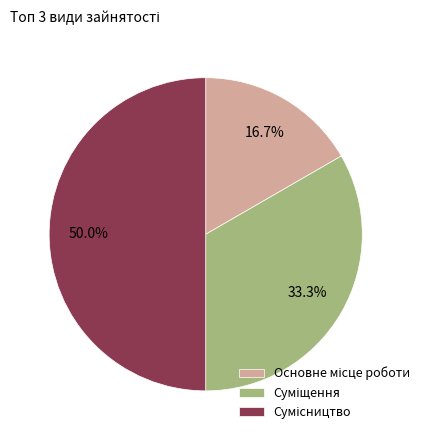

Does any single category account for the majority?

No